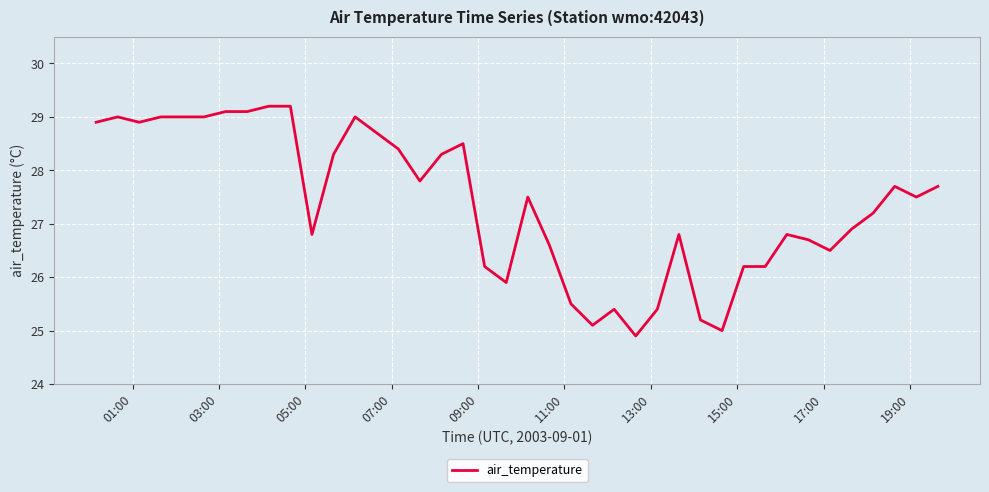

What is the greatest value displayed?

29.2